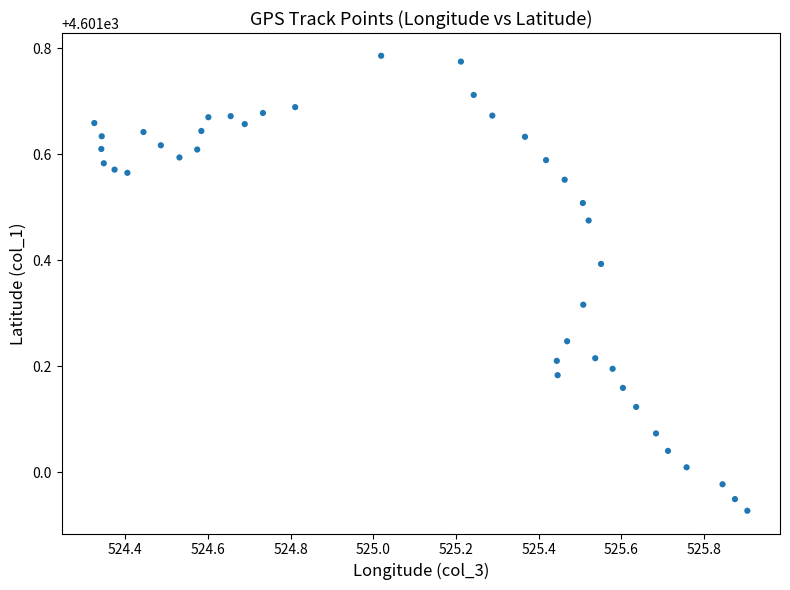

What is the range of X values (max minus min)?

1.6